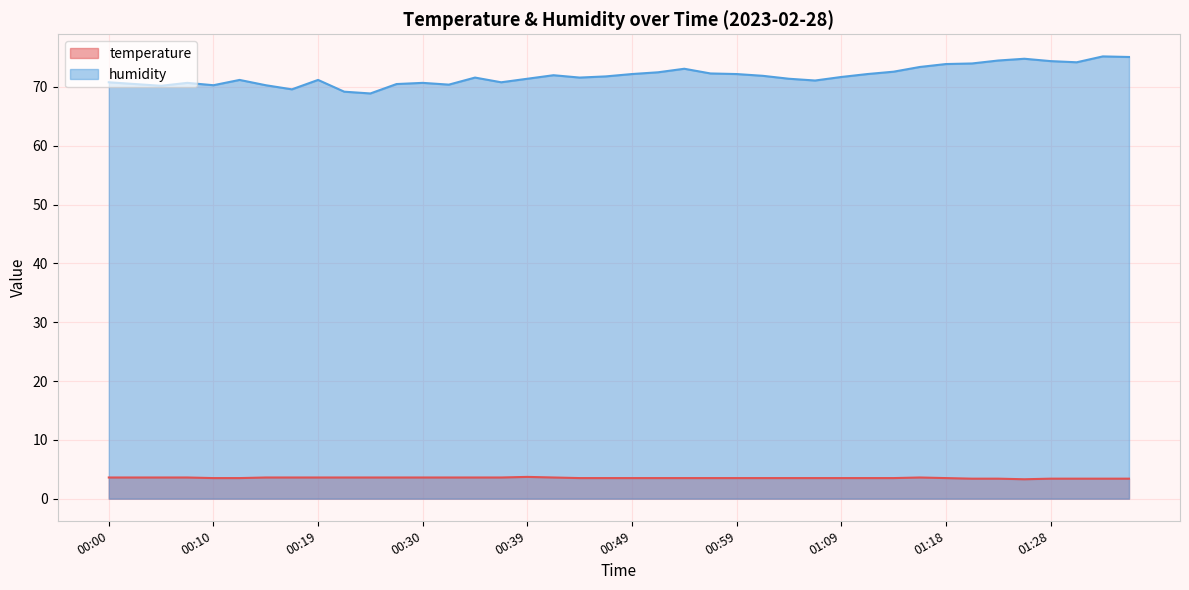

Reading left to right, what are all the values shown in this chart?

temperature: 00:00=3.6	00:02=3.6	00:05=3.6	00:07=3.6	00:10=3.5	00:12=3.5	00:15=3.6	00:17=3.6	00:19=3.6	00:22=3.6	00:25=3.6	00:27=3.6	00:30=3.6	00:32=3.6	00:34=3.6	00:37=3.6	00:39=3.7	00:42=3.6	00:44=3.5	00:47=3.5	00:49=3.5	00:51=3.5	00:54=3.5	00:56=3.5	00:59=3.5	01:01=3.5	01:04=3.5	01:06=3.5	01:09=3.5	01:11=3.5	01:13=3.5	01:16=3.6	01:18=3.5	01:21=3.4	01:23=3.4	01:26=3.3	01:28=3.4	01:31=3.4	01:33=3.4	01:36=3.4
humidity: 00:00=70.8	00:02=70.5	00:05=70.2	00:07=70.7	00:10=70.3	00:12=71.2	00:15=70.3	00:17=69.6	00:19=71.2	00:22=69.2	00:25=68.9	00:27=70.5	00:30=70.7	00:32=70.4	00:34=71.6	00:37=70.8	00:39=71.4	00:42=72.0	00:44=71.6	00:47=71.8	00:49=72.2	00:51=72.5	00:54=73.1	00:56=72.3	00:59=72.2	01:01=71.9	01:04=71.4	01:06=71.1	01:09=71.7	01:11=72.2	01:13=72.6	01:16=73.4	01:18=73.9	01:21=74.0	01:23=74.5	01:26=74.8	01:28=74.4	01:31=74.2	01:33=75.2	01:36=75.1